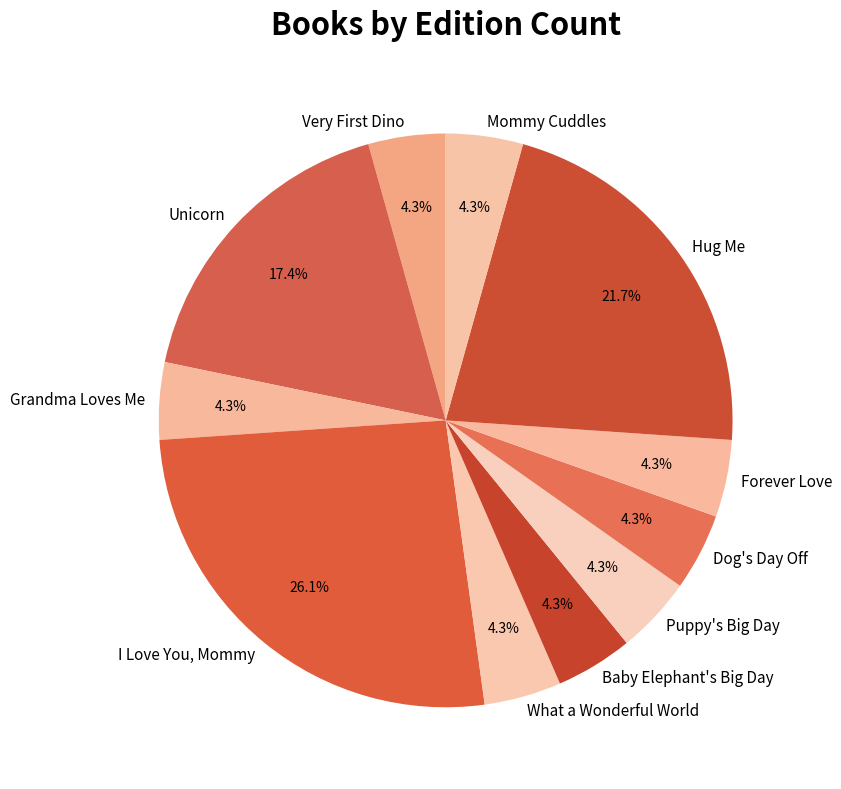

The Grandma Loves Me slice represents 13% of the pie. True or false?

False